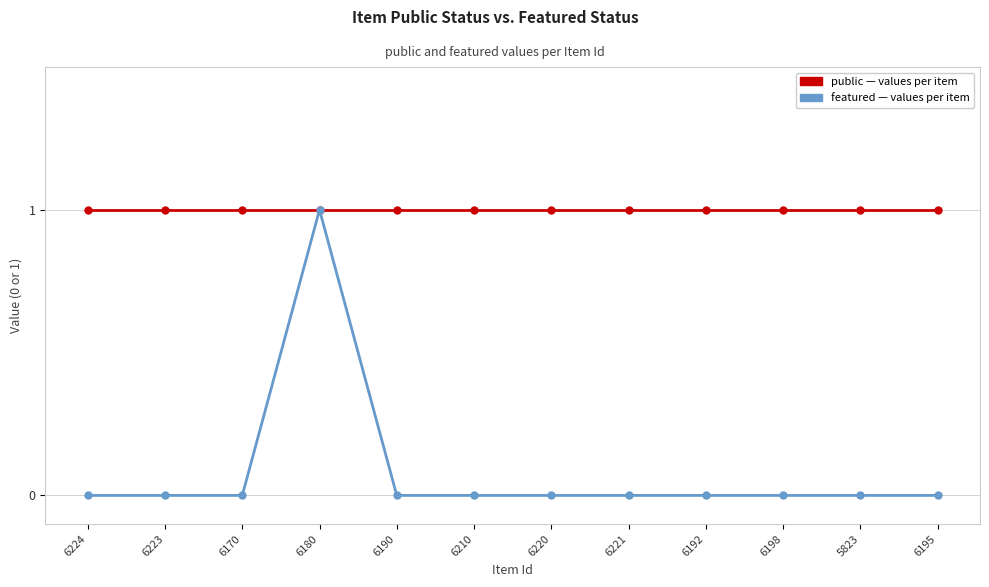

At which category is the sum across all series the highest?

6180